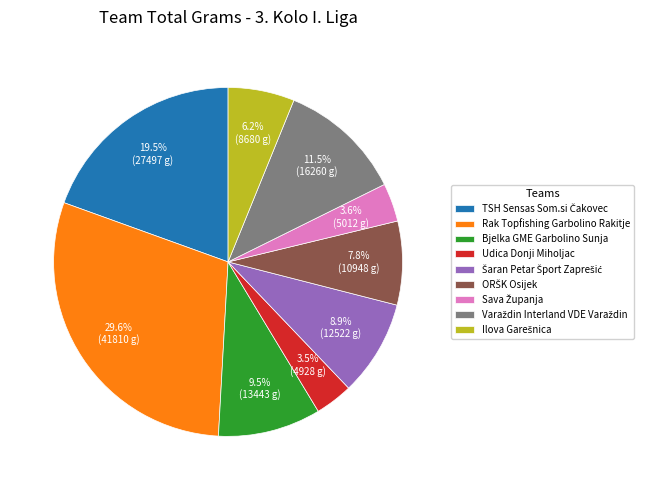

Does Udica Donji Miholjac account for over 50% of the chart?

No